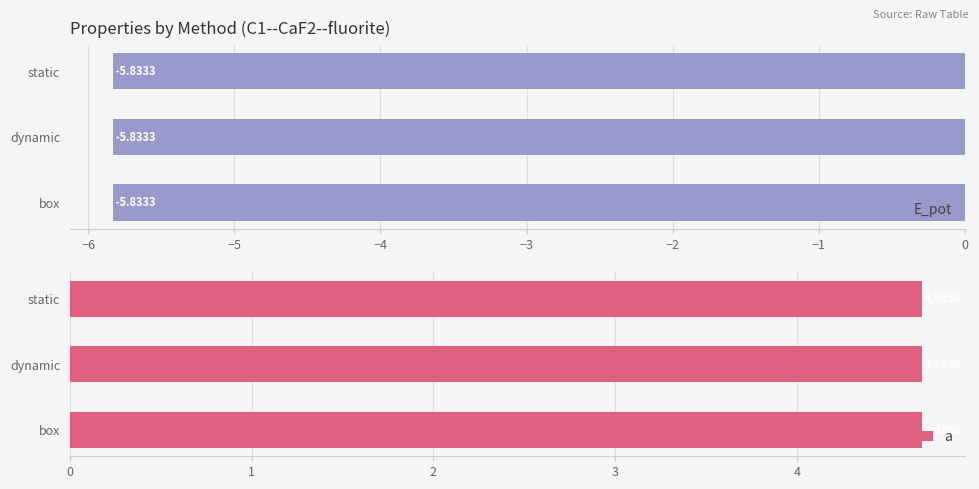

The E_pot series shows -10.3 at box. True or false?

False